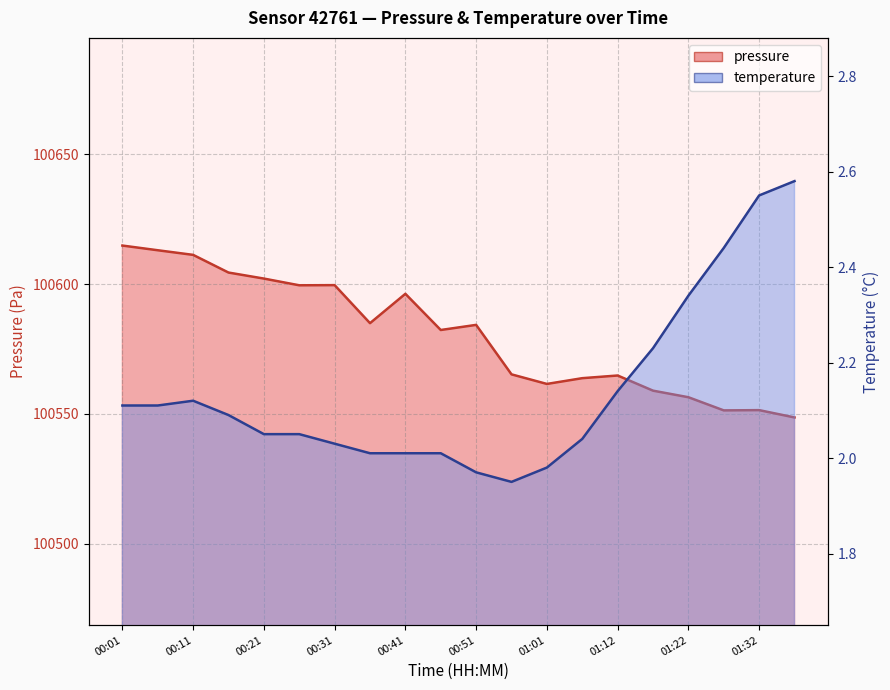

What is the spread (max minus min) of values at 00:56?

100563.2